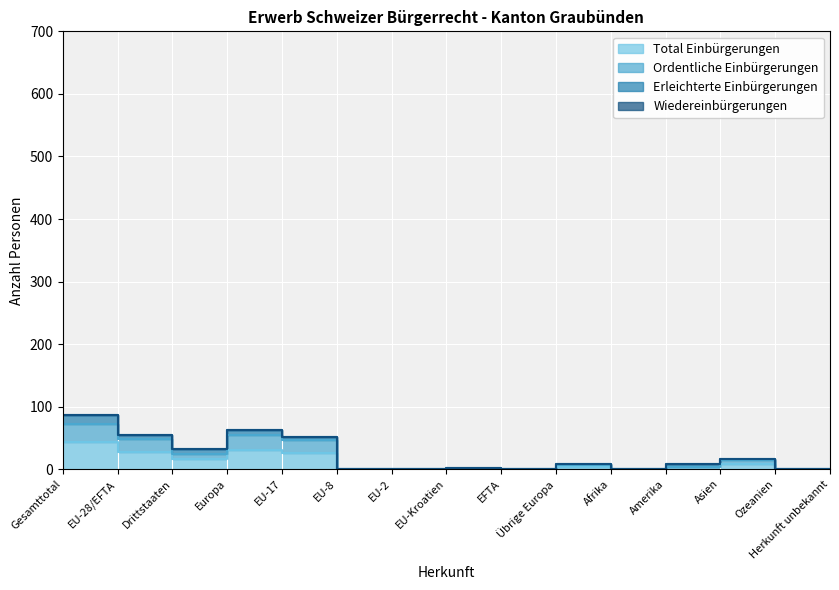

Is it true that Ordentliche Einbürgerungen equals 25 at Drittstaaten?

True